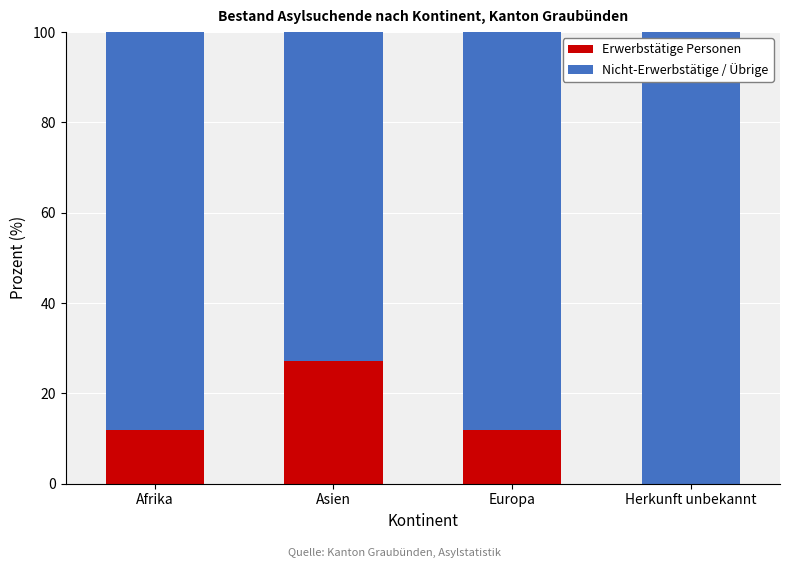

The Erwerbstätige Personen series shows 15.9 at Afrika. True or false?

False